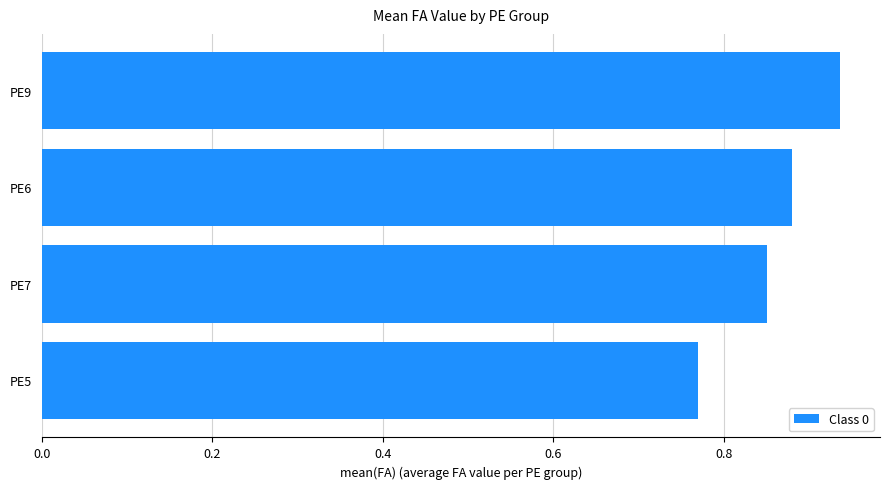

Which label corresponds to the smallest value in the chart?

PE5